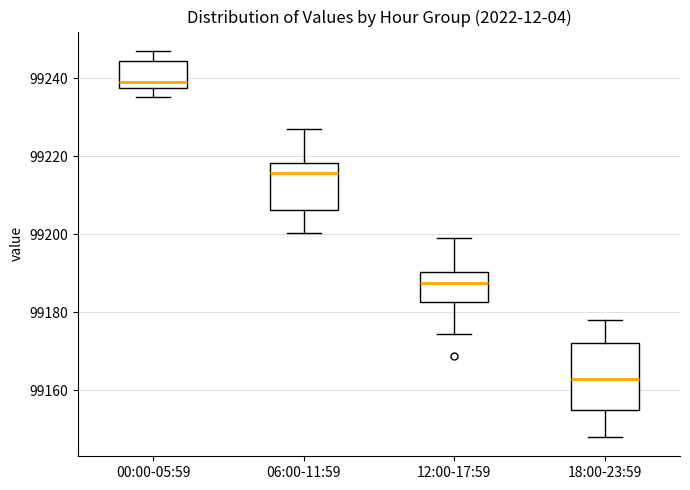

Where does the lower whisker of the box for 18:00-23:59 end on the y-axis? The values are not printed on the chart, so give them approximately, as read against the axis.

99148